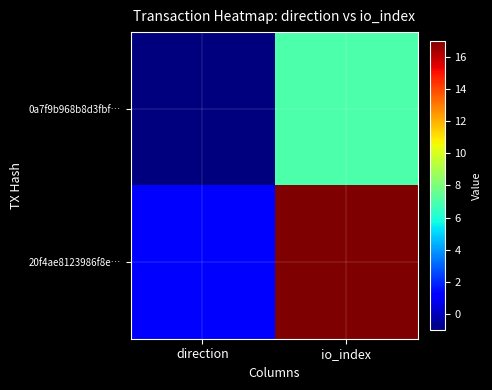

List the series in order of their peak value, lowest first.

0a7f9b968b8d3fbf…, 20f4ae8123986f8e…